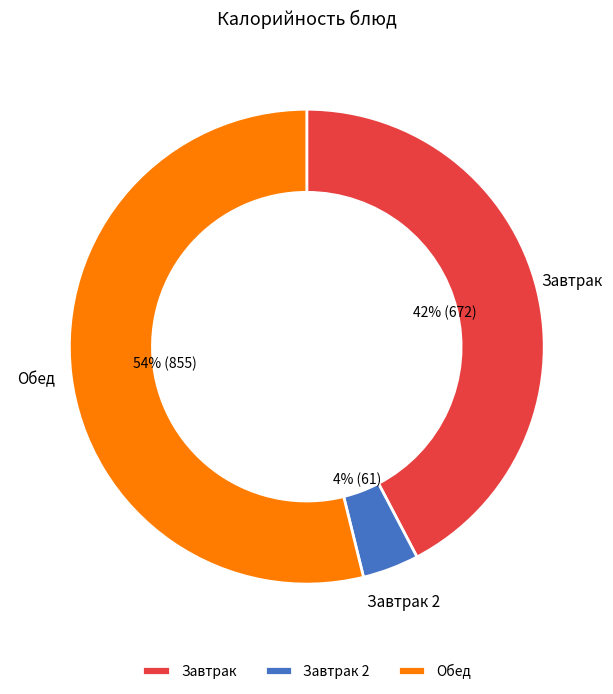

To the nearest percent, what is the difference between the largest and smallest slice percentages?

50%